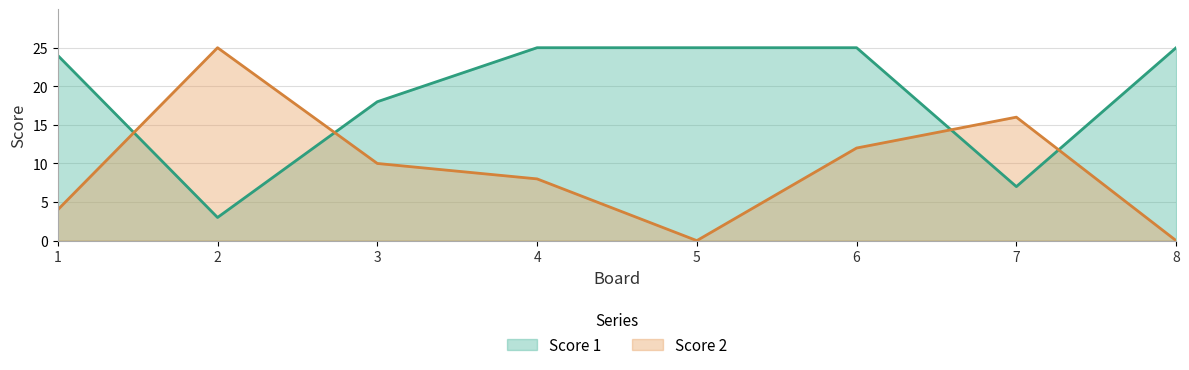

What is the spread (max minus min) of values at 8?

25